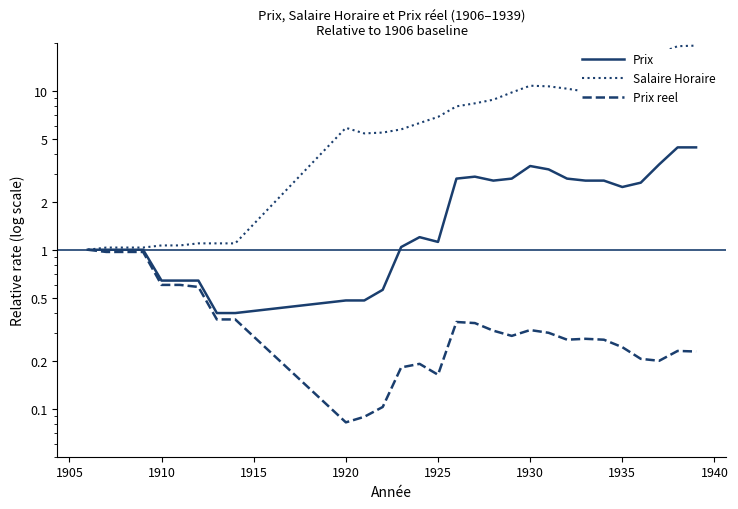

True or false: Prix reel and Salaire Horaire cross at least once.

False